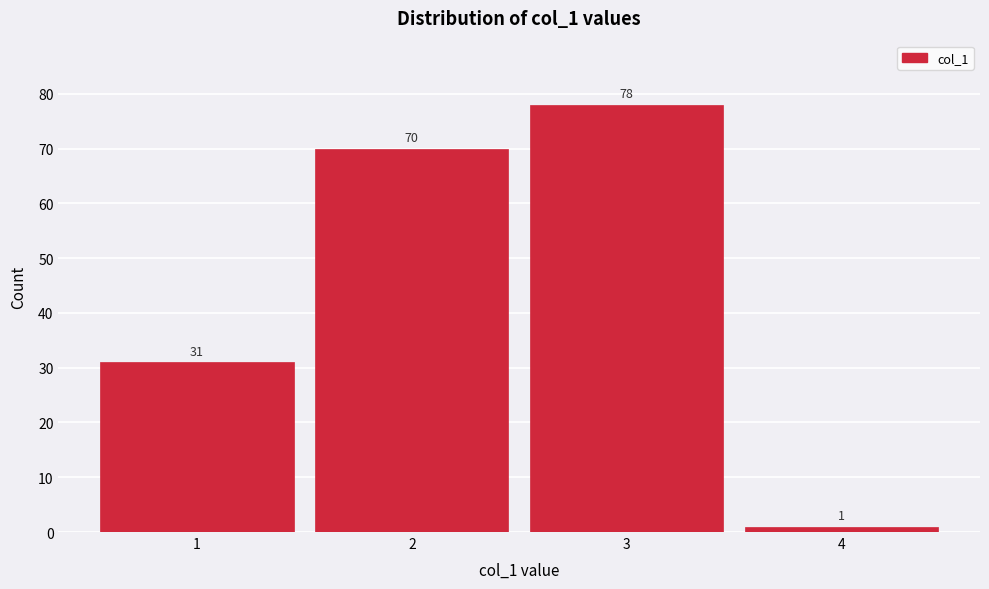

Reading left to right, transcribe all the data shown in this chart.

31	70	78	1